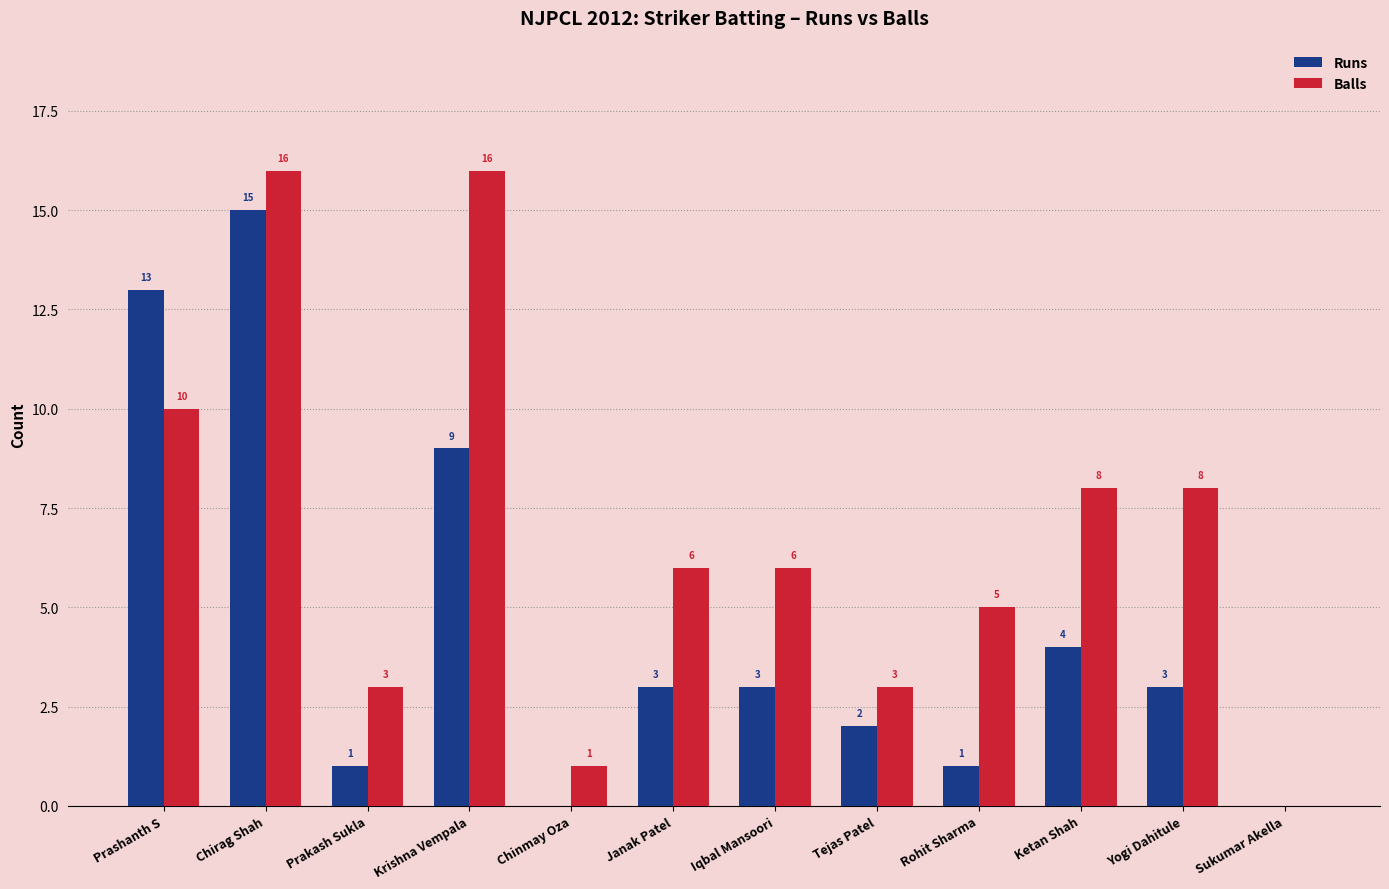

Between Prakash Sukla and Ketan Shah, which series saw the biggest shift?

Balls